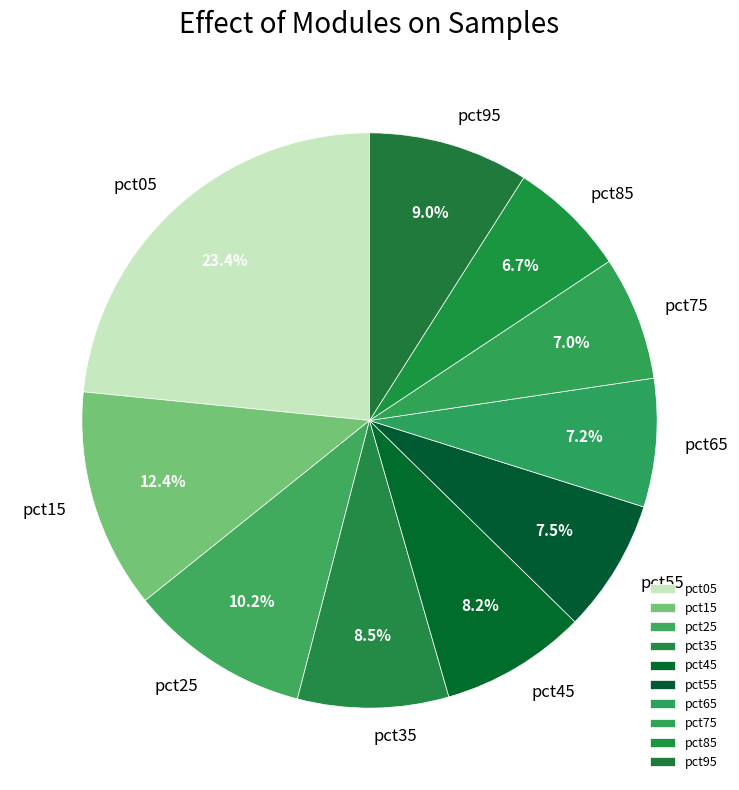

To the nearest percent, what is the combined percentage of pct55 and pct05?

31%